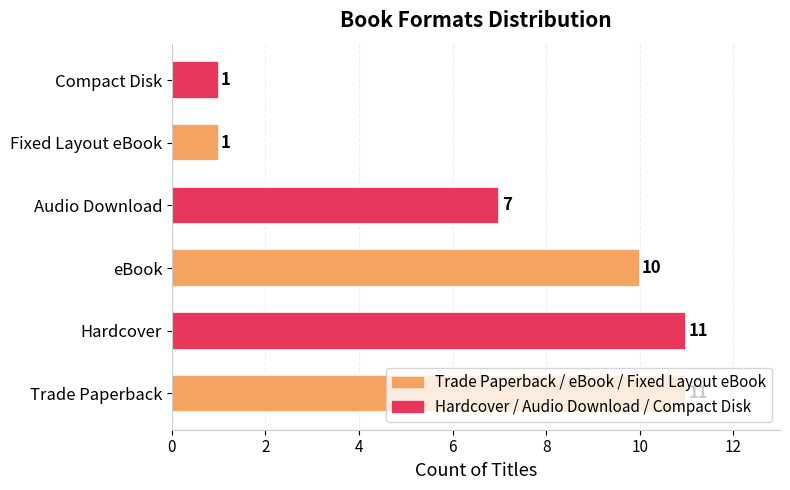

What is the sum of all values?

41